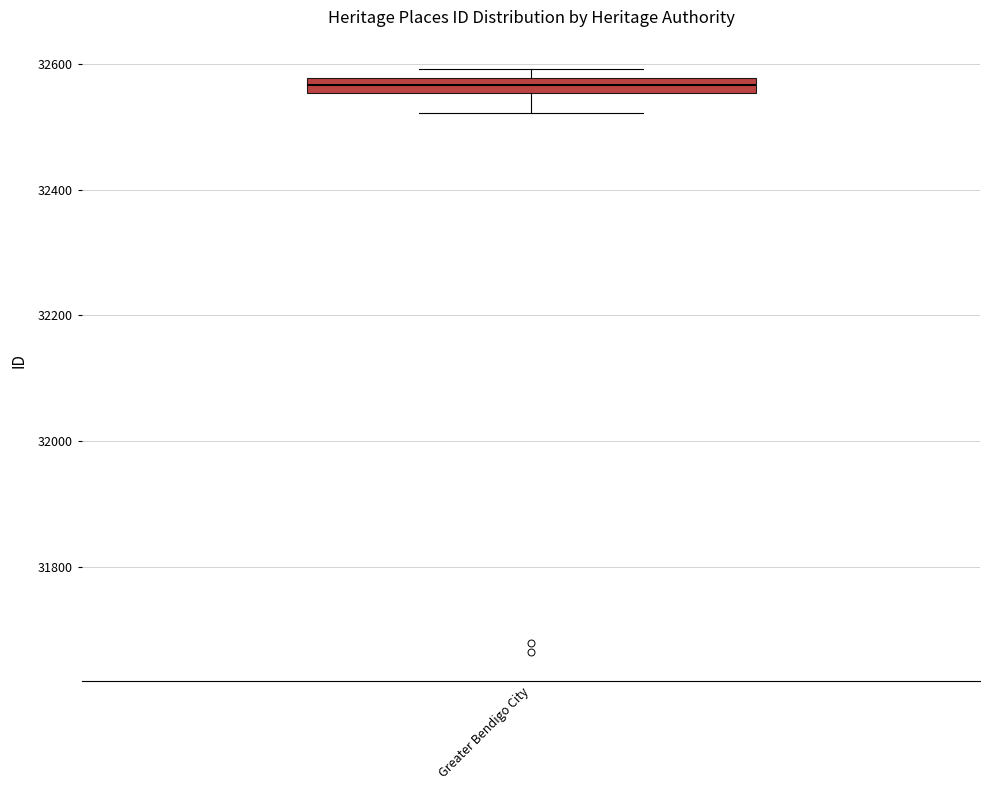

Where does the lower whisker of the box for Greater Bendigo City end on the y-axis? The values are not printed on the chart, so give them approximately, as read against the axis.

32520